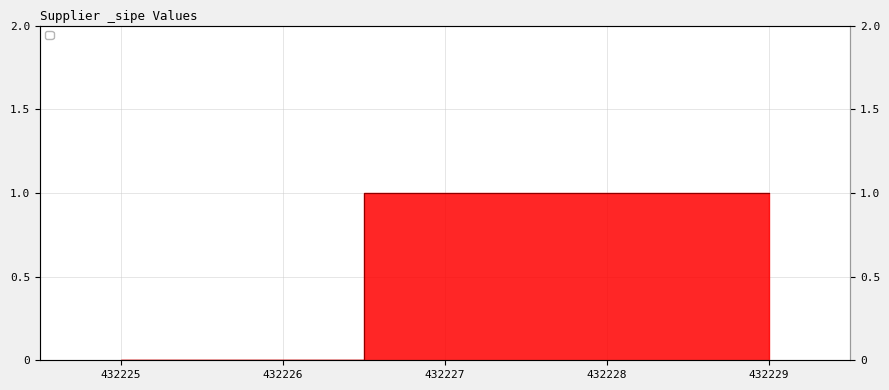

What is the difference between the maximum and minimum values?

1